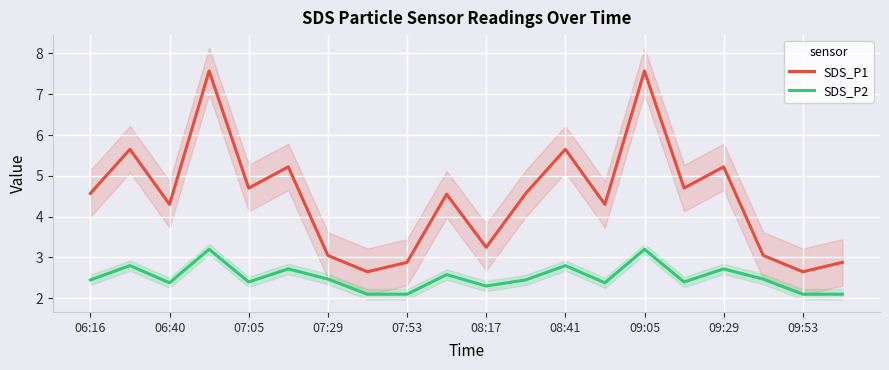

At which label does SDS_P1 first exceed 4?

06:16